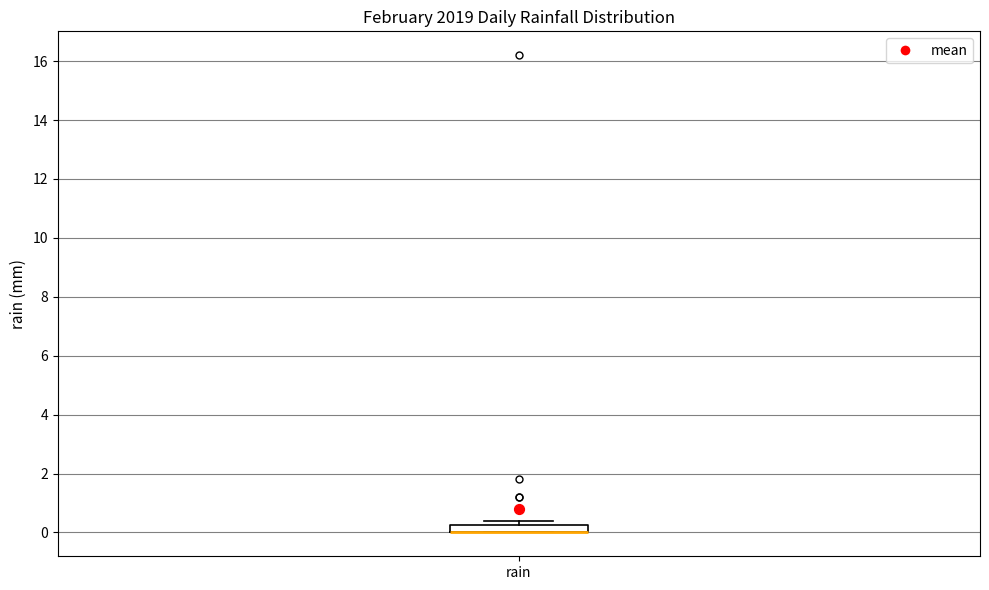

Where is the upper edge of the box for rain on the y-axis? The values are not printed on the chart, so give them approximately, as read against the axis.

0.2